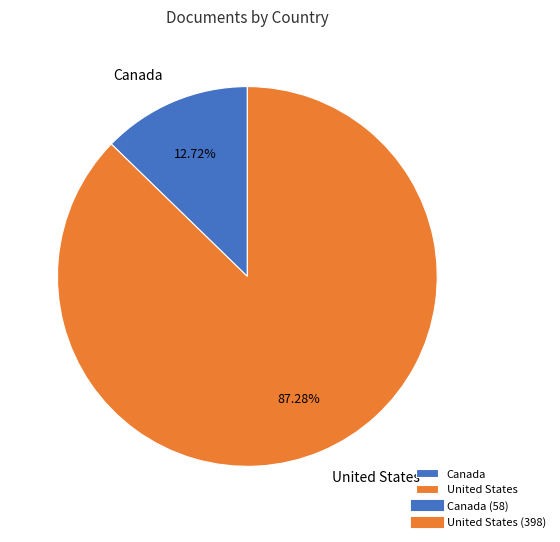

What is the smallest slice in the pie chart?

Canada